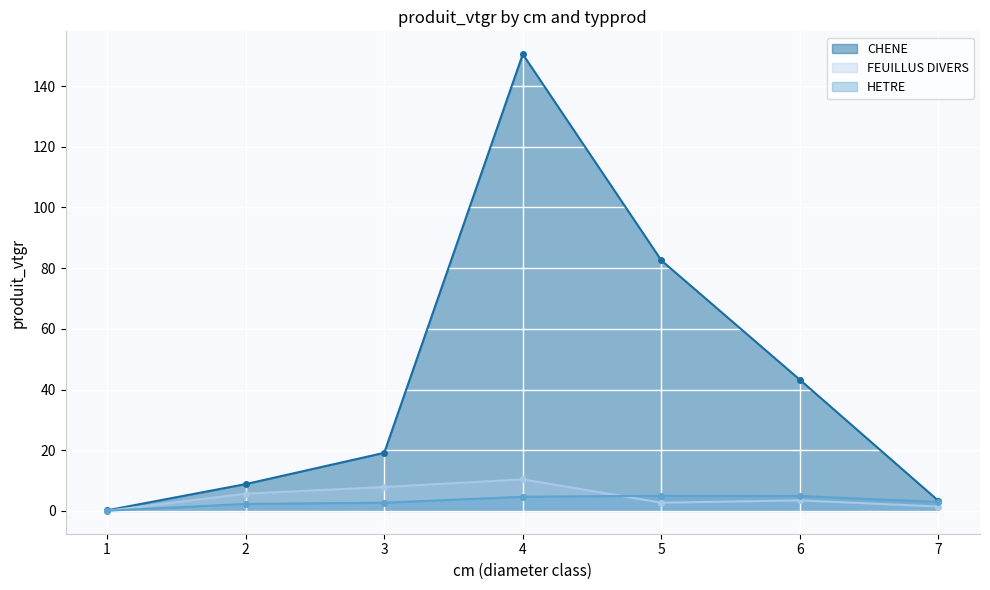

Does the chart display data point markers on the line(s)?

Yes